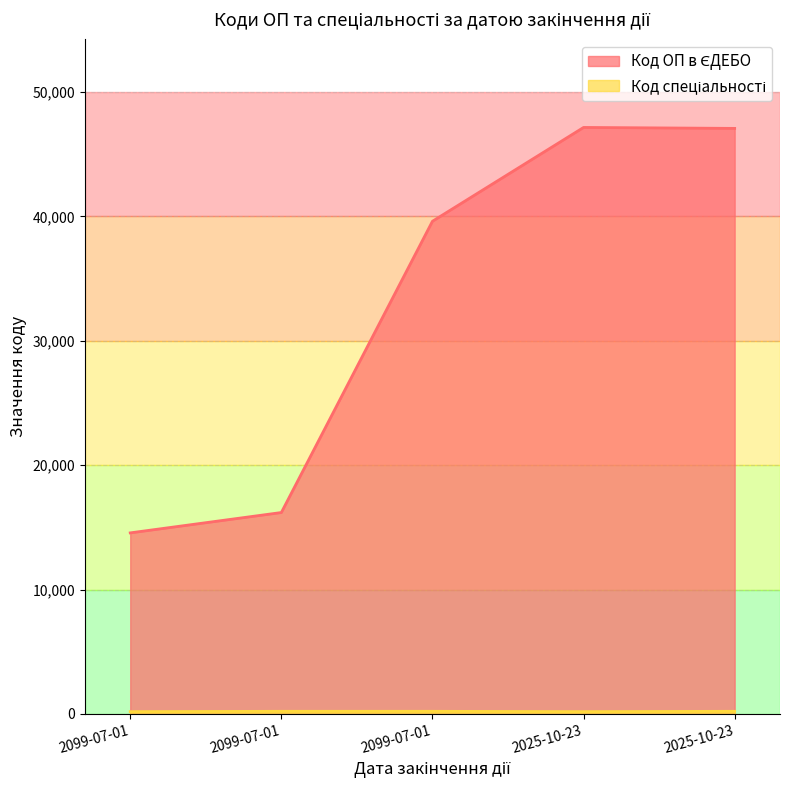

Which has a higher value, 2025-10-23 or 2099-07-01?

2025-10-23